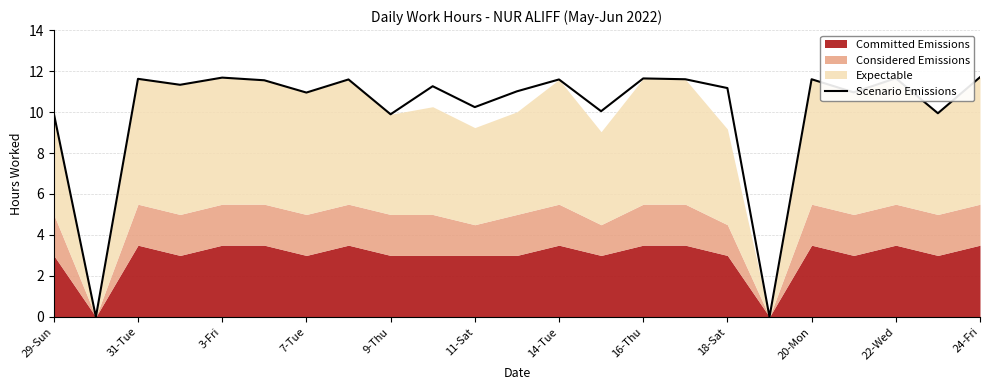

True or false: the data has more than 1 interior local peaks.

True